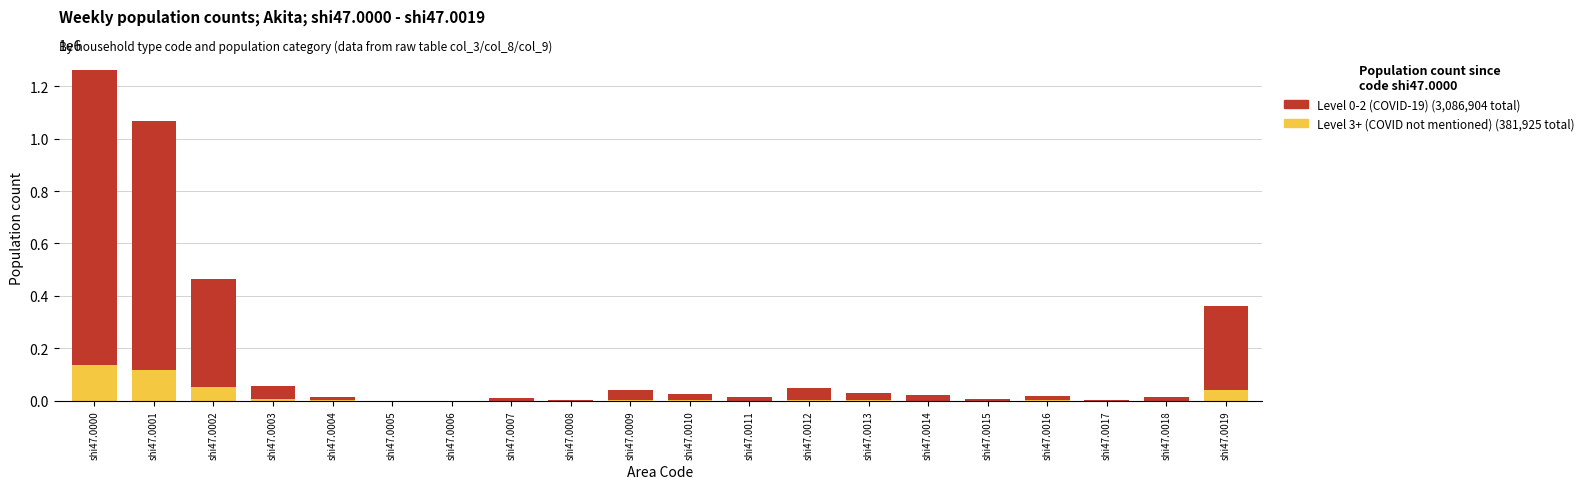

At which category is the sum across all series the highest?

shi47.0000